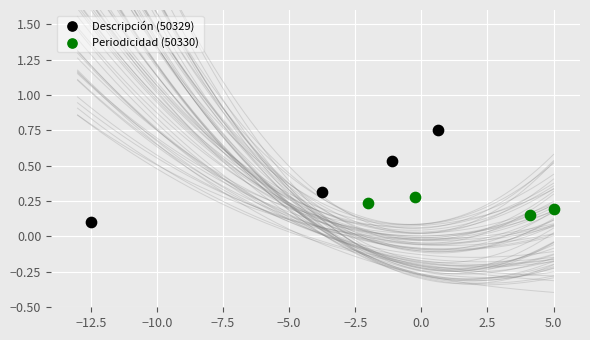

Which series has the widest spread of Y values?

Descripción (50329)